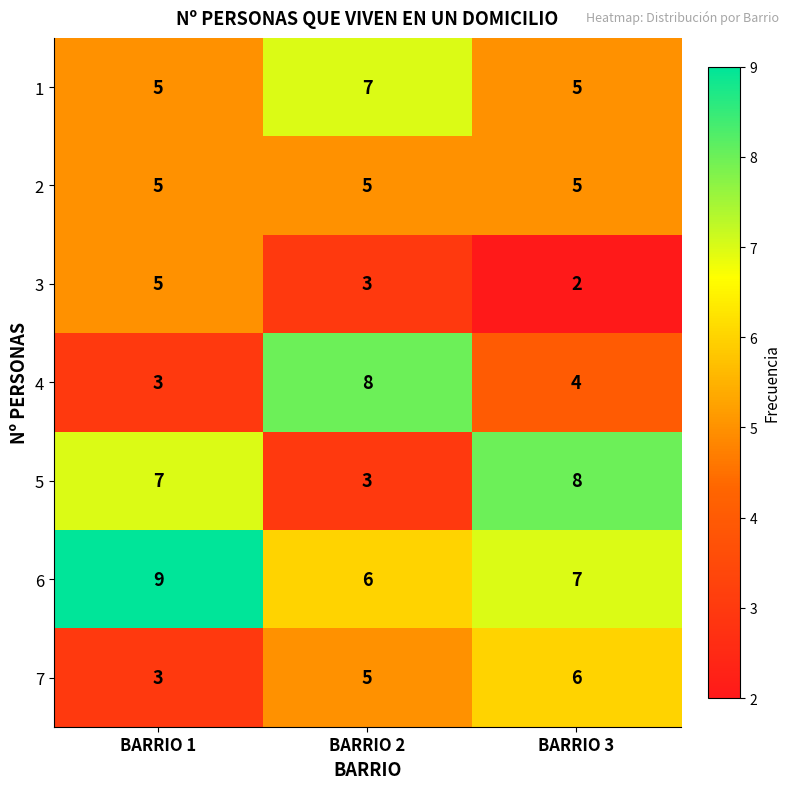

What is the sum of all 6 values?

22